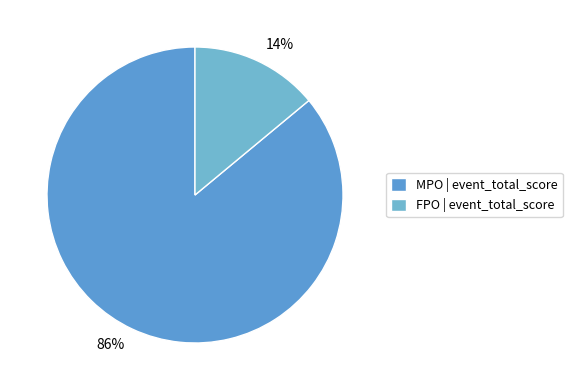

To the nearest percent, what percentage of the pie is 86%?

86%